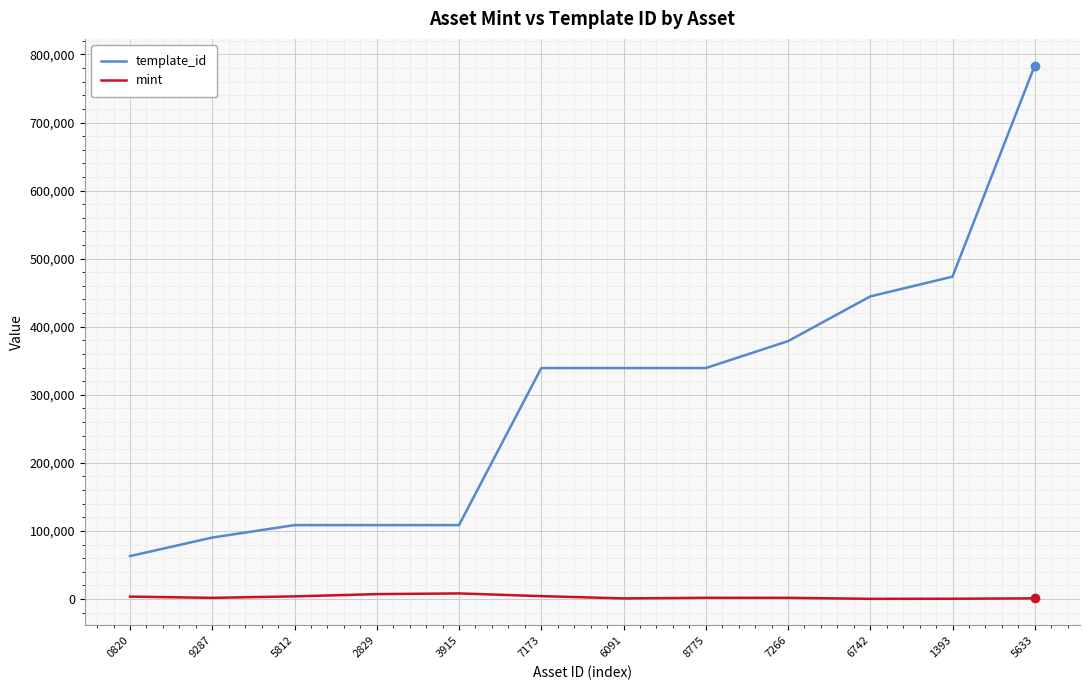

At which label does mint first exceed 1709?

0820